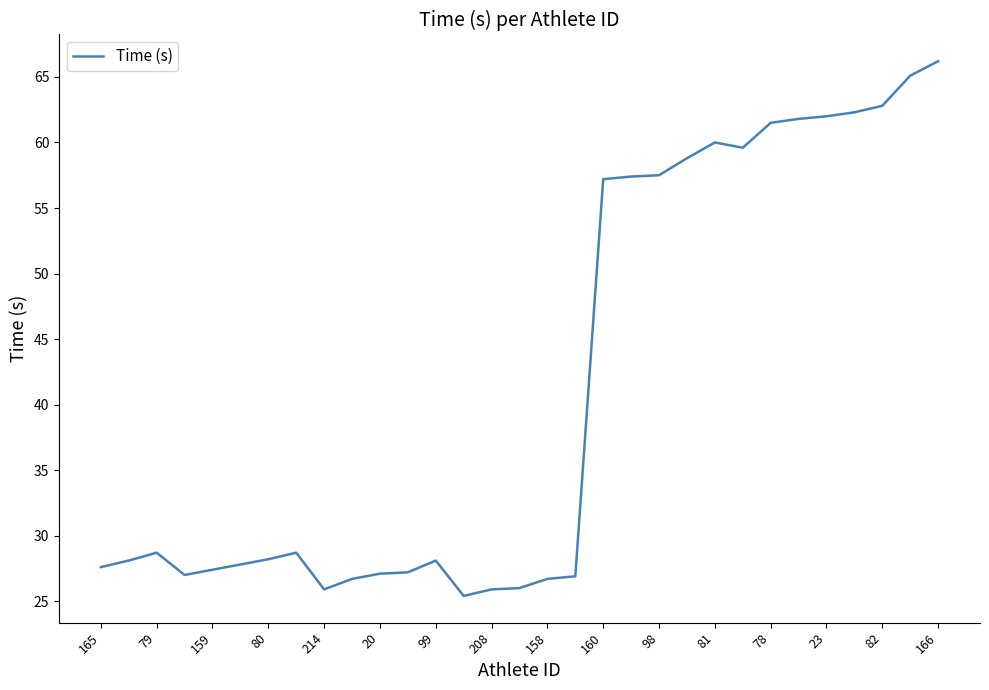

What is the maximum value shown in the chart?

66.2